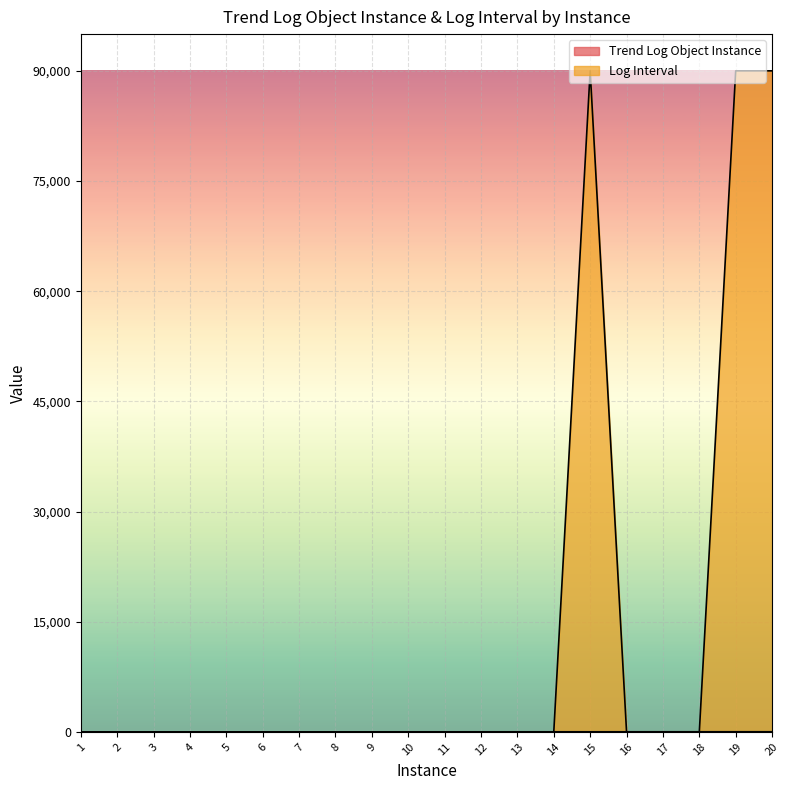

What is the sum of all Trend Log Object Instance values?

210